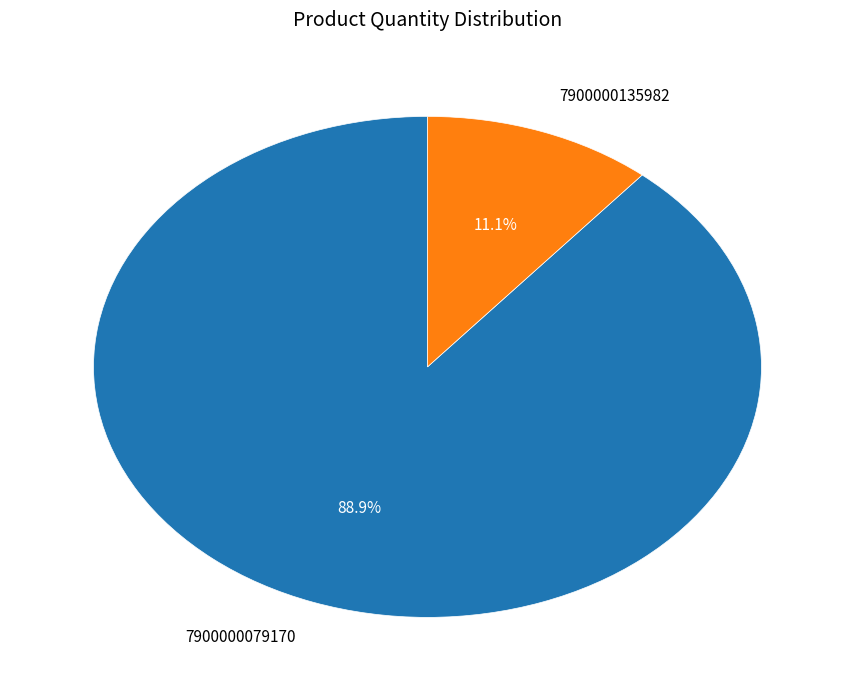

Rank the categories by value from highest to lowest.

7900000079170, 7900000135982